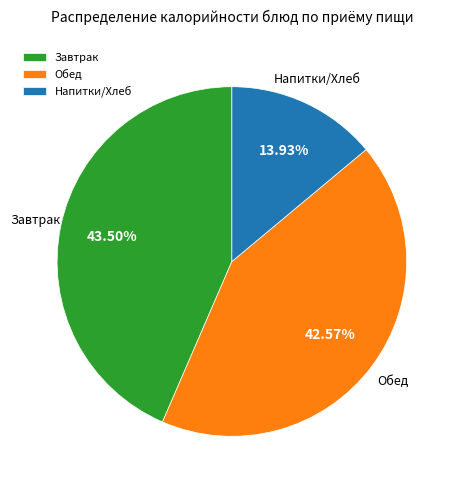

Is the sum of Обед and Напитки/Хлеб greater than half?

Yes